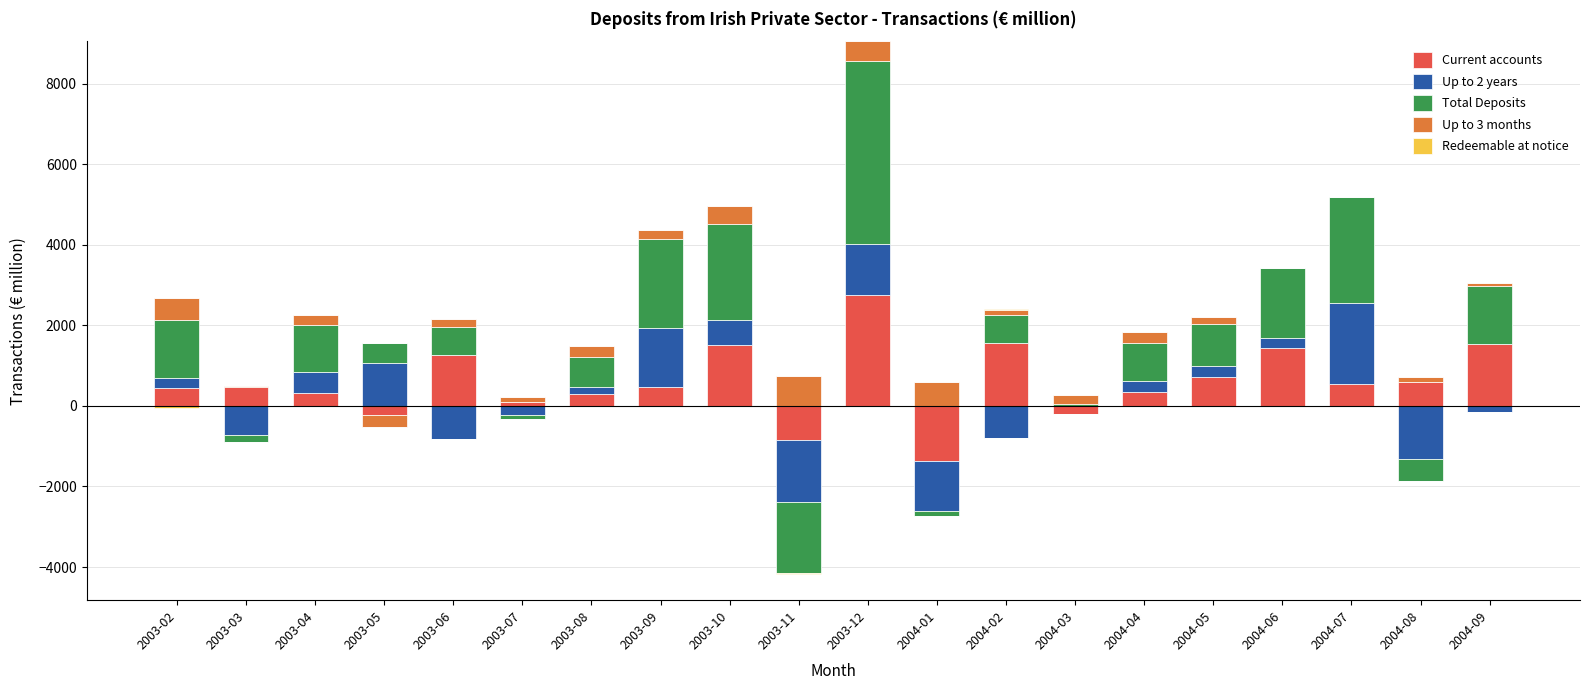

What is the label of the 20th bar from the right?

2003-02